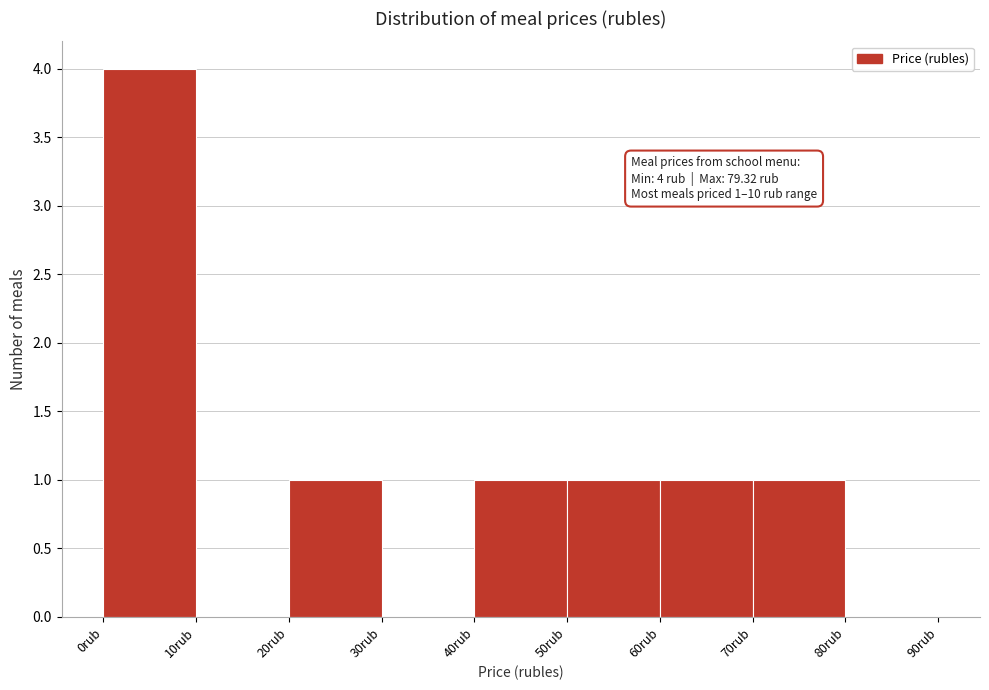

Over which range of the x-axis is the bar tallest?

0 to 10